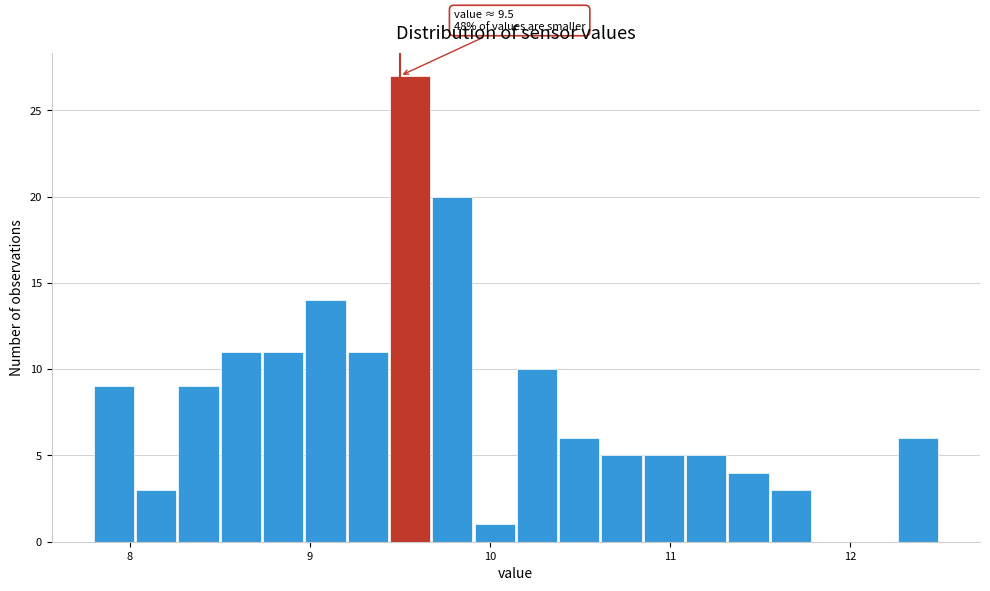

Read against the x-axis, roughly where is the centre of the tallest bar?

9.6